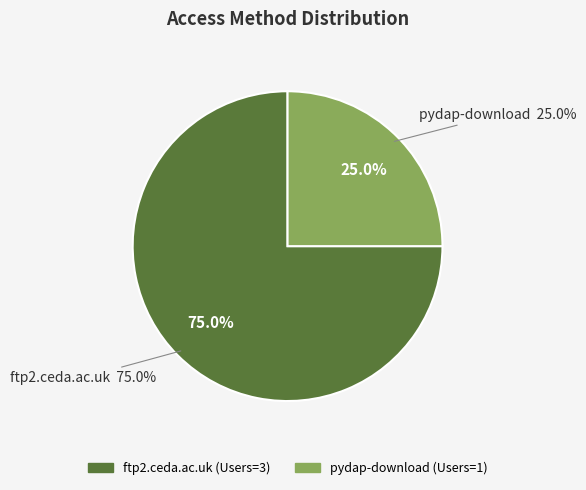

To the nearest percent, what is the average slice percentage?

50%